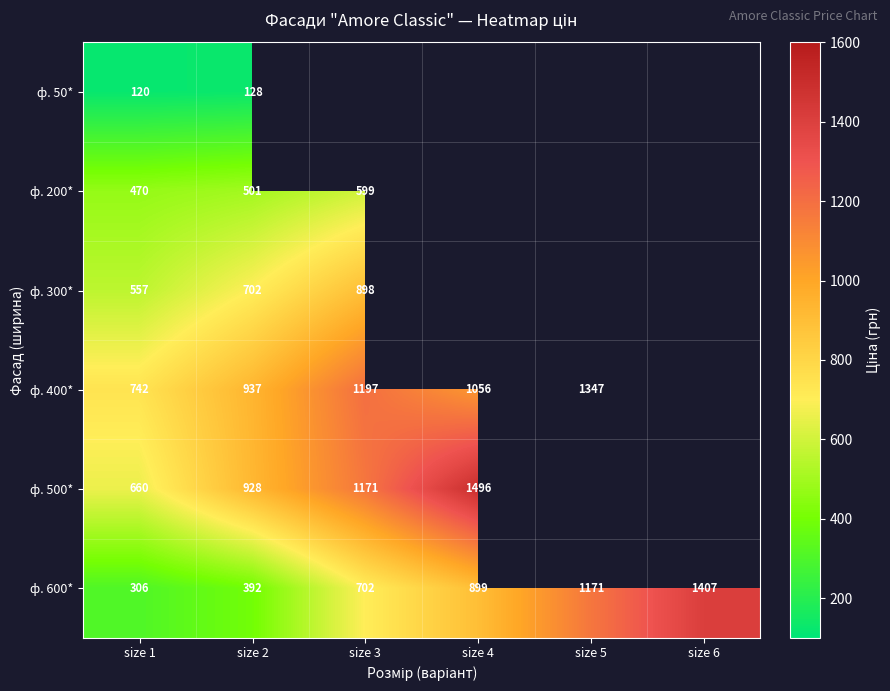

Rank the series at size 2 from lowest to highest value.

ф. 50*, ф. 600*, ф. 200*, ф. 300*, ф. 500*, ф. 400*